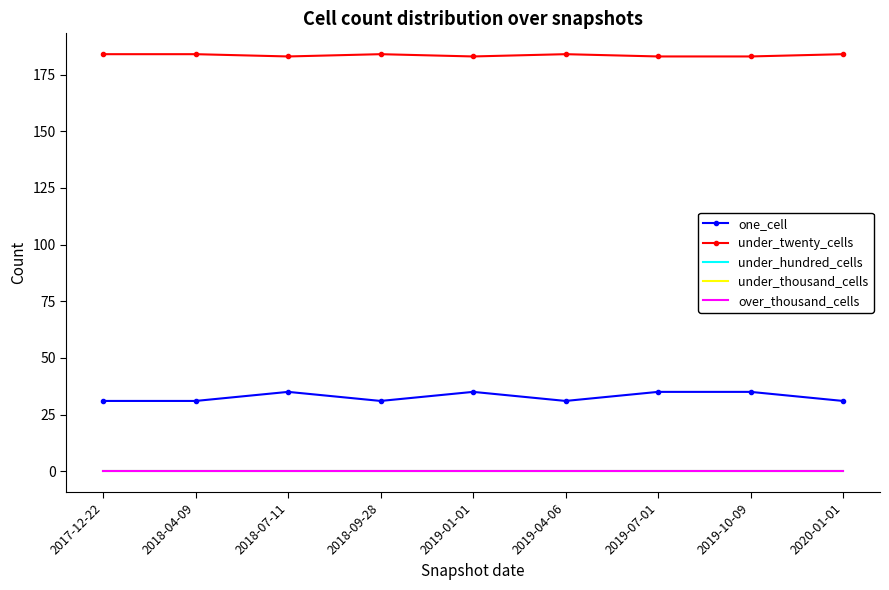

Rank the categories by under_twenty_cells value from lowest to highest.

2018-07-11, 2019-01-01, 2019-07-01, 2019-10-09, 2017-12-22, 2018-04-09, 2018-09-28, 2019-04-06, 2020-01-01